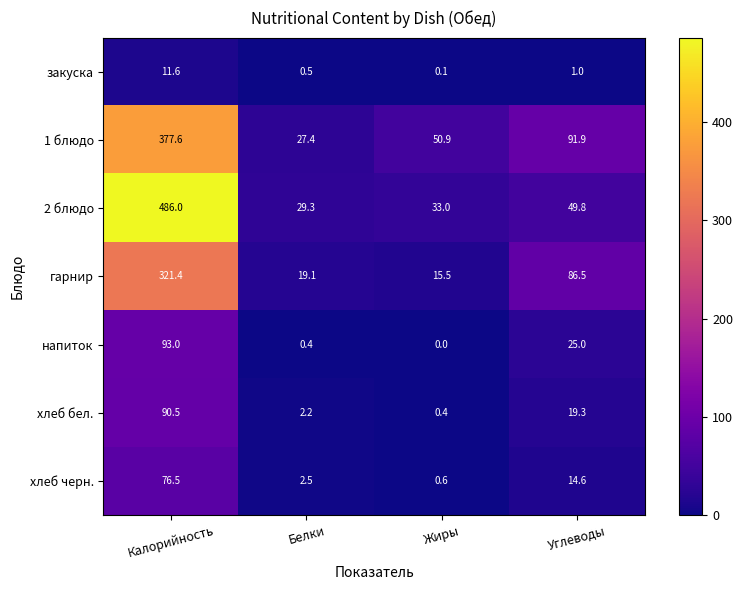

What is the difference between the second highest and second lowest values in the хлеб черн. series?

12.1